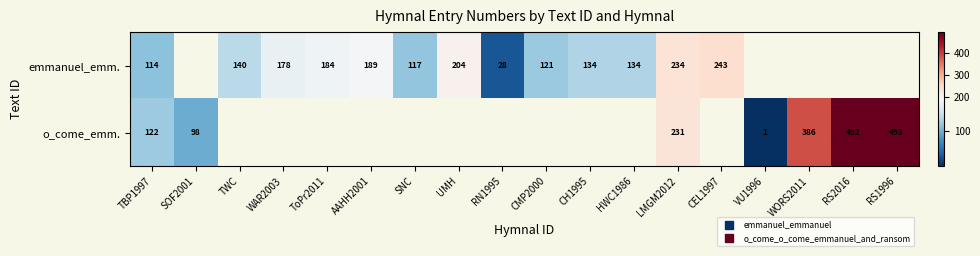

At TBP1997, list the series in order from largest to smallest.

o_come_emm., emmanuel_emm.